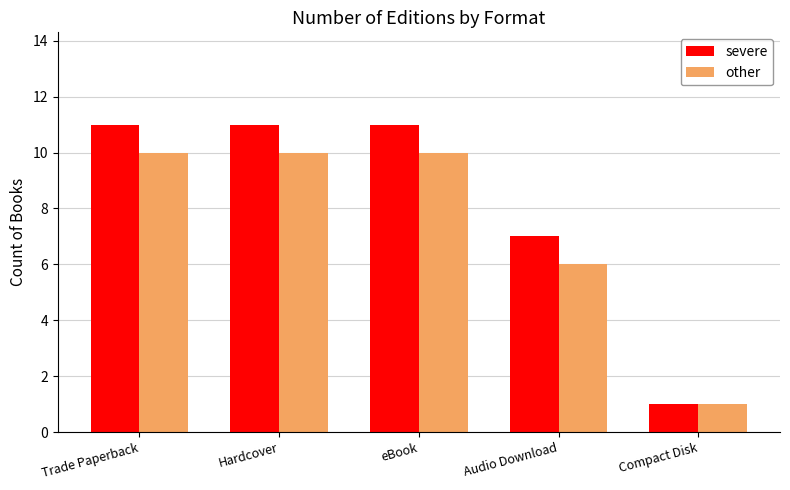

Rank the series at eBook from lowest to highest value.

other, severe